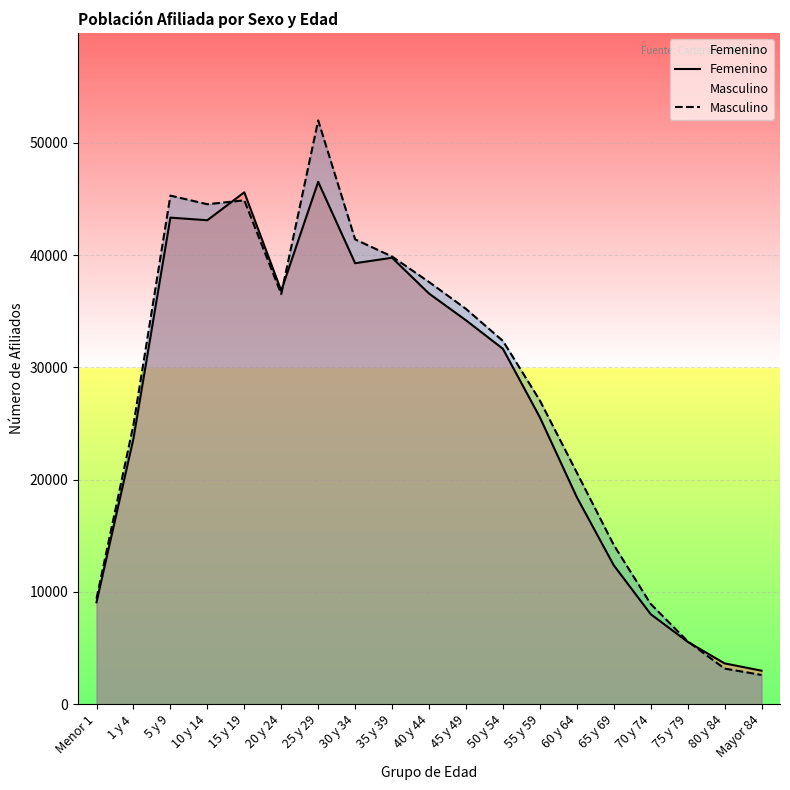

Which series changed the most between 10 y 14 and 15 y 19?

Femenino